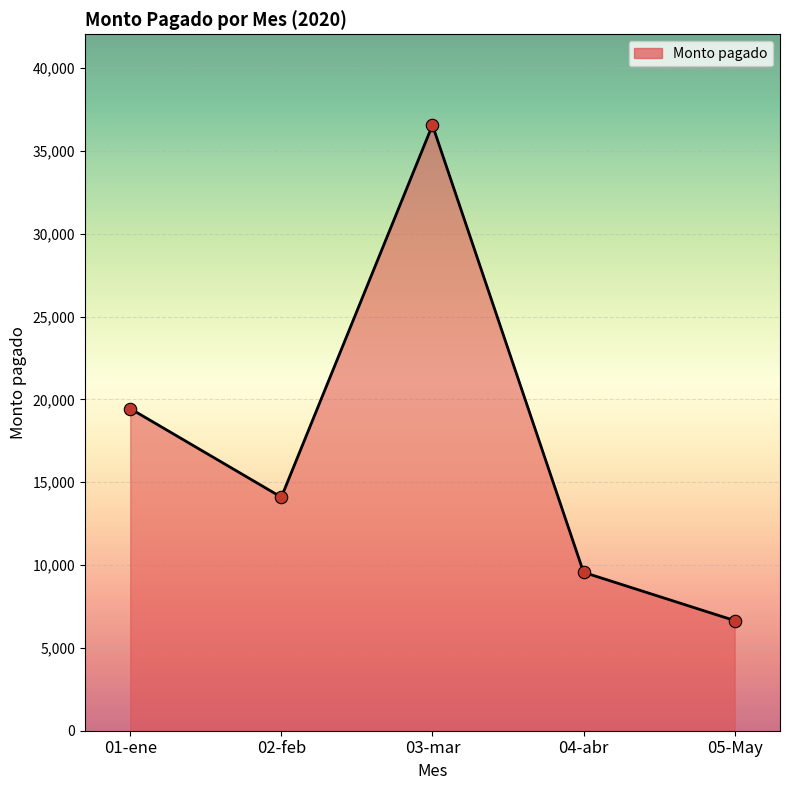

Approximately how many times larger is the value at 05-May compared to 04-abr?

0.7